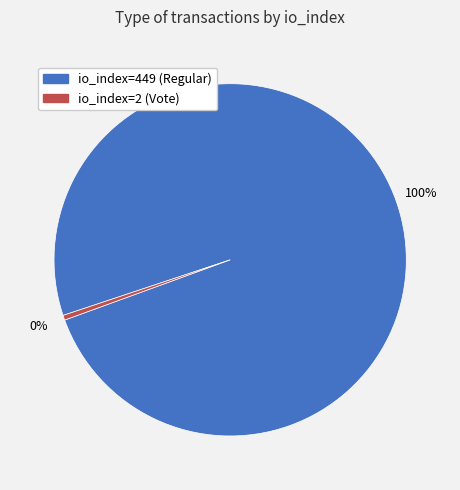

Does io_index=2 (Vote) account for over 50% of the chart?

No